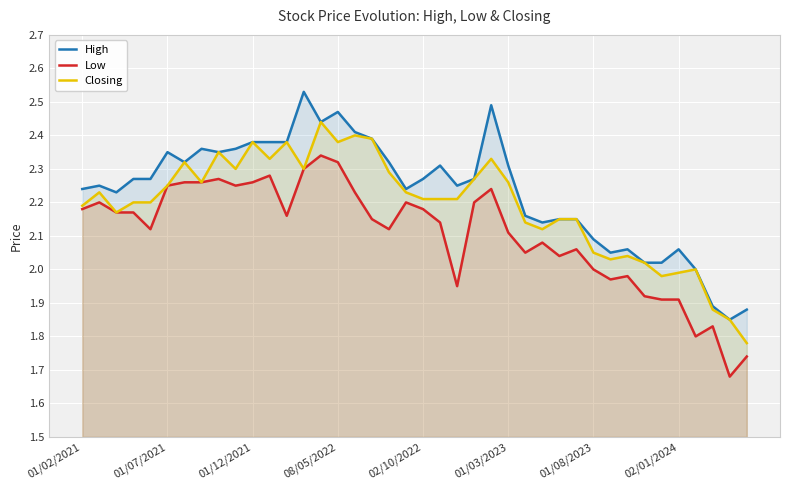

What is the approximate value of Low at 27?

2.1